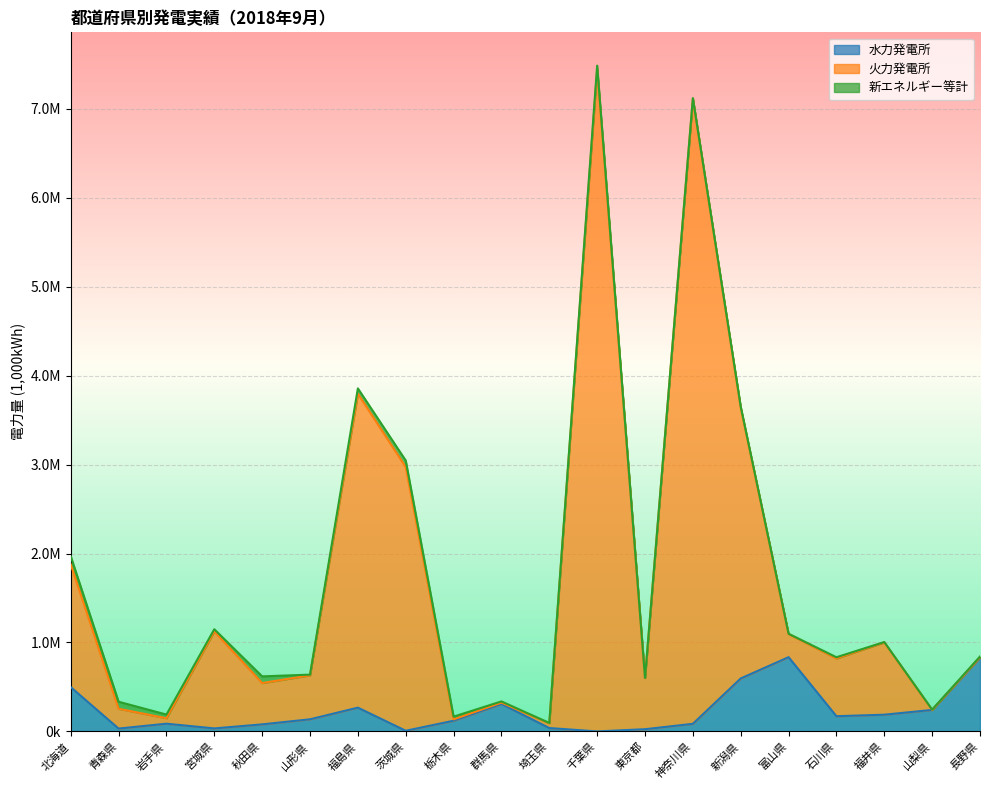

Where is the first local maximum for 水力発電所?

岩手県